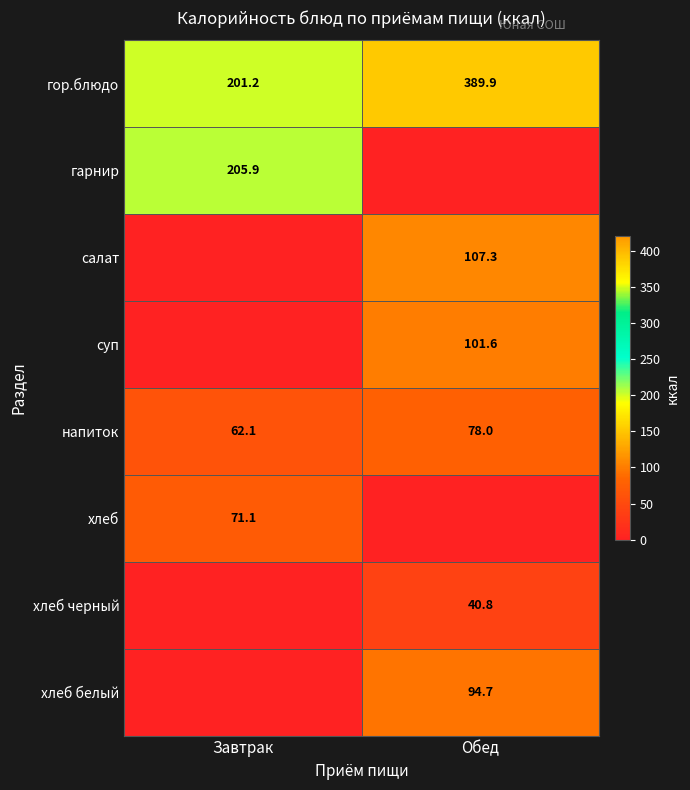

Is it true that хлеб черный equals 66.1 at Обед?

False